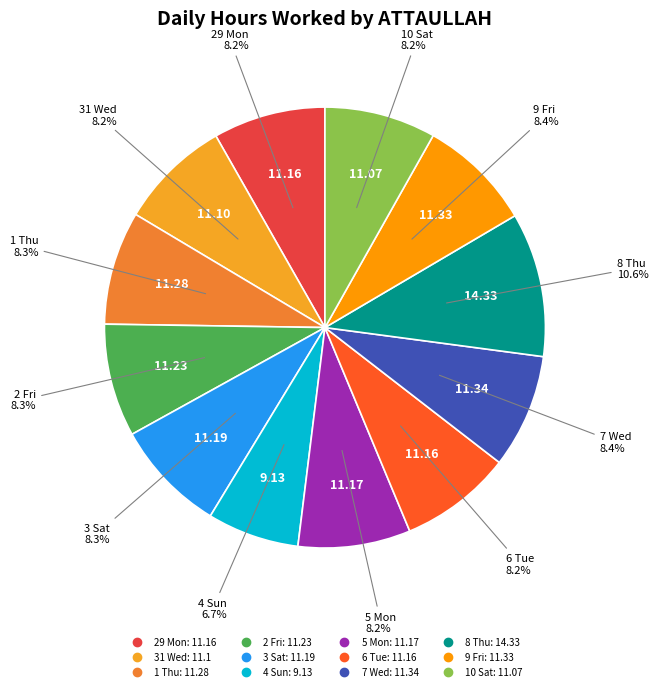

The 29 Mon slice represents 21% of the pie. True or false?

False